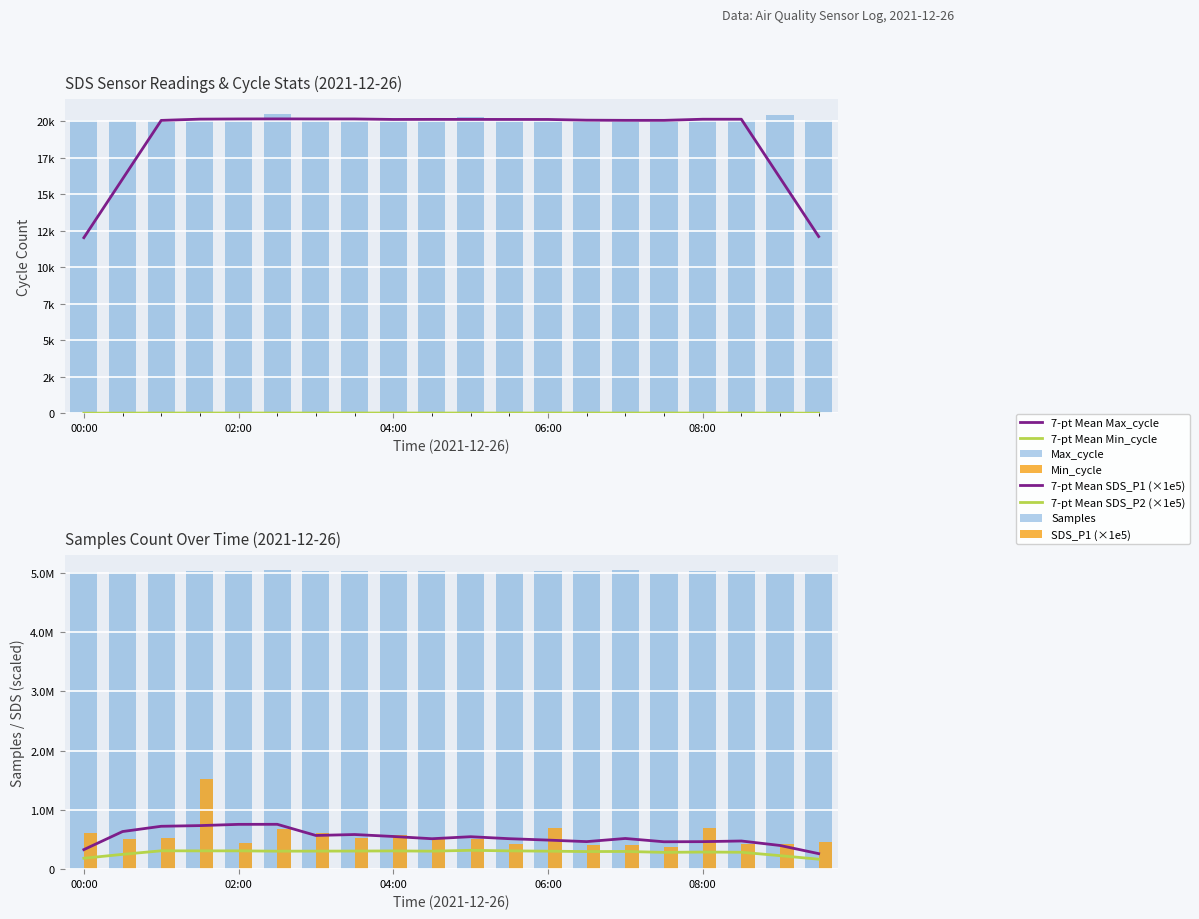

Reading left to right, what are all the values shown in this chart?

Samples: 5022812.0	5018981.0	5019202.0	5036035.0	5031848.0	5053345.0	5030742.0	5037565.0	5035569.0	5037434.0	5023328.0	5021095.0	5031977.0	5031685.0	5048405.0	5018340.0	5030006.0	5037681.0	5024326.0	5018132.0
SDS_P1: 615000.0	510000.0	525000.0	1525000.0	445000.0	672000.0	615000.0	530000.0	582000.0	525000.0	507000.0	425000.0	700000.0	415000.0	407000.0	378000.0	690000.0	422000.0	425000.0	463000.0
Max_cycle: 20049.0	20037.0	20041.0	20072.0	20052.0	20479.0	20103.0	20061.0	20052.0	20051.0	20311.0	20124.0	20048.0	20045.0	20045.0	20068.0	20063.0	20044.0	20429.0	20045.0